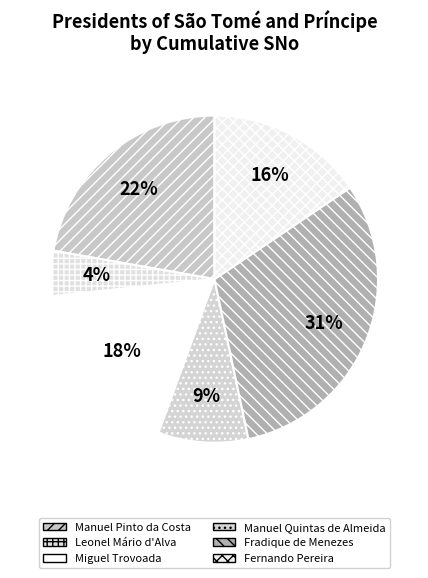

Rank the categories by value from highest to lowest.

Fradique de Menezes, Manuel Pinto da Costa, Miguel Trovoada, Fernando Pereira, Manuel Quintas de Almeida, Leonel Mário d'Alva